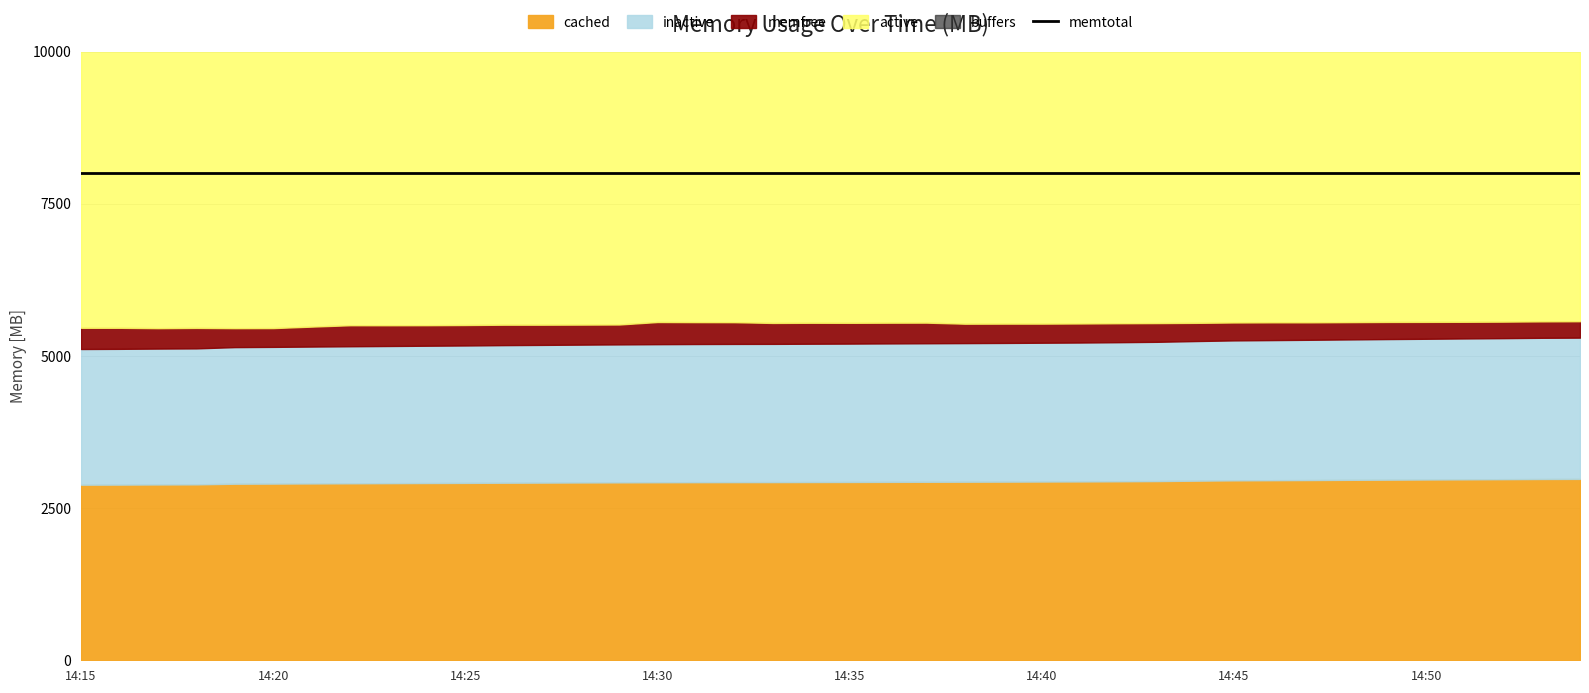

What is the average value of the active series?

4585.2